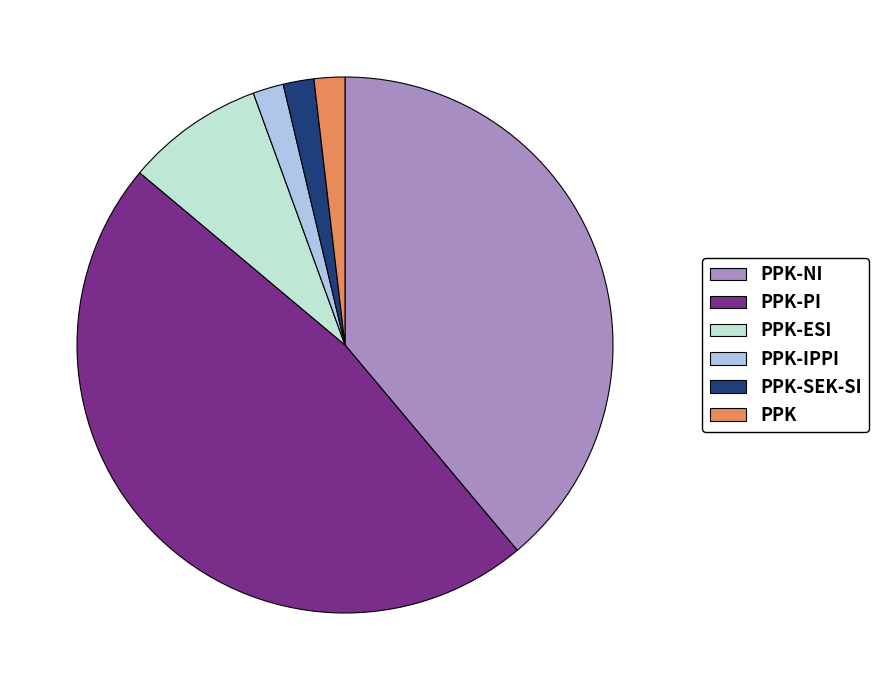

How many segments does this pie chart have?

6